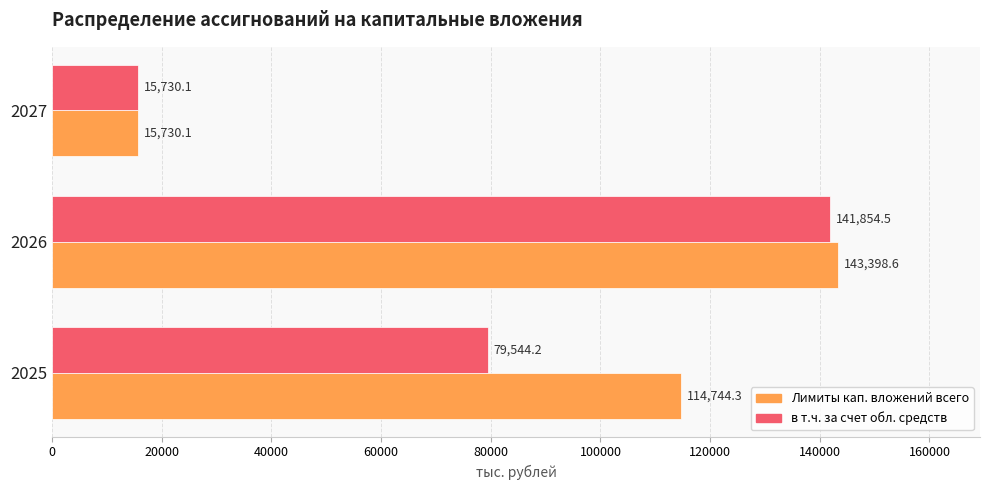

Is the value of в т.ч. за счет обл. средств at 2025 greater than the value of Лимиты кап. вложений всего at 2025?

No